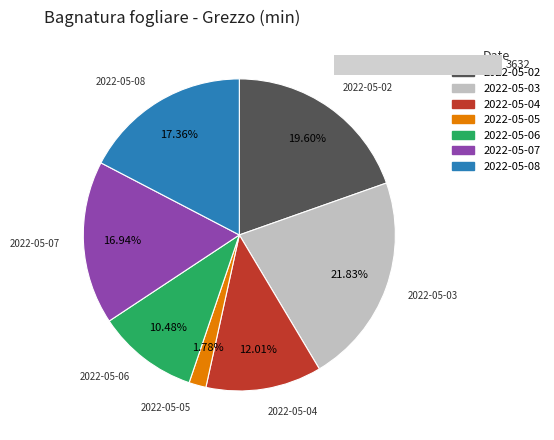

To the nearest percent, what is the difference between the largest and smallest slice percentages?

20%